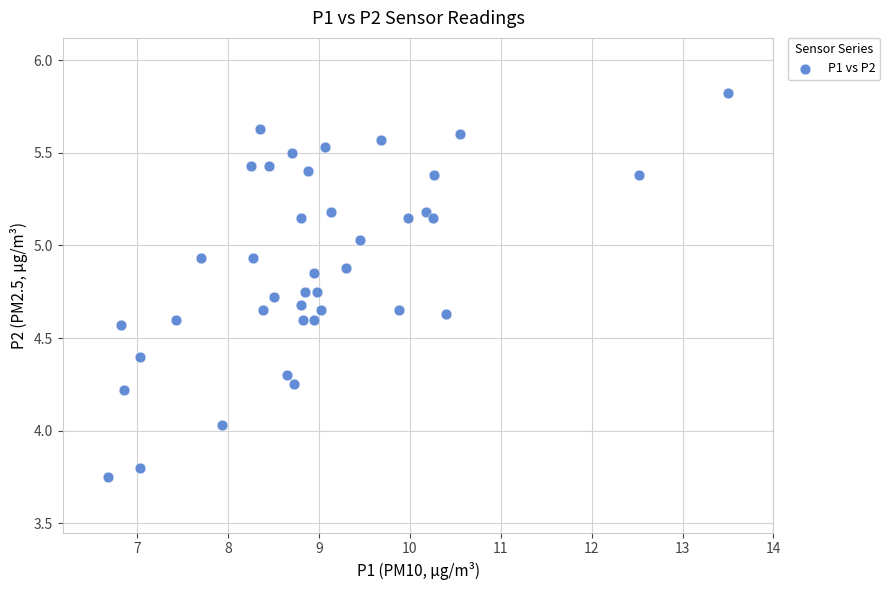

What is the range of X values (max minus min)?

6.8